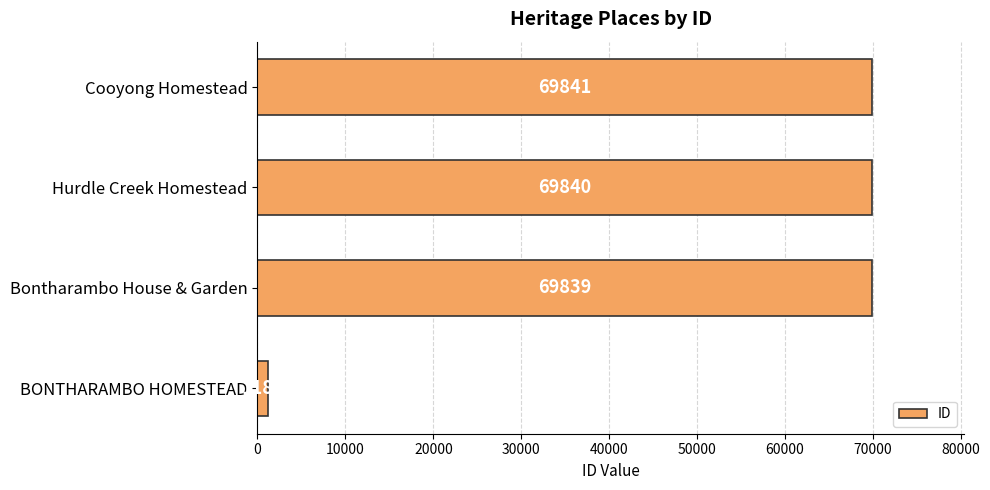

Rank the categories by value from highest to lowest.

Cooyong Homestead, Hurdle Creek Homestead, Bontharambo House & Garden, BONTHARAMBO HOMESTEAD